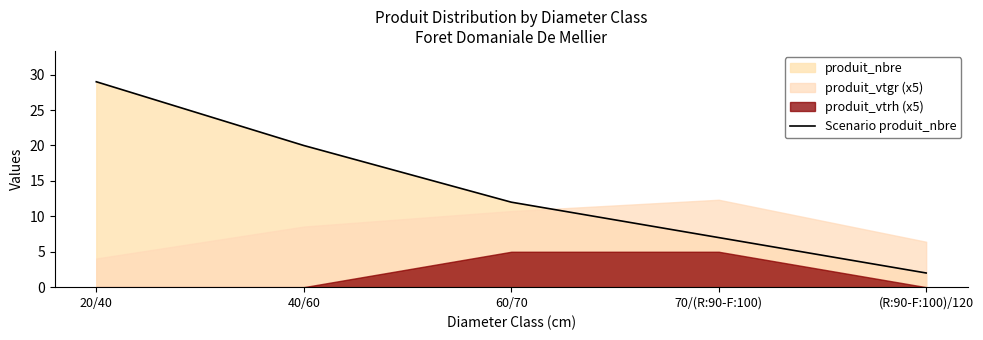

The value at 40/60 is 20. True or false?

True